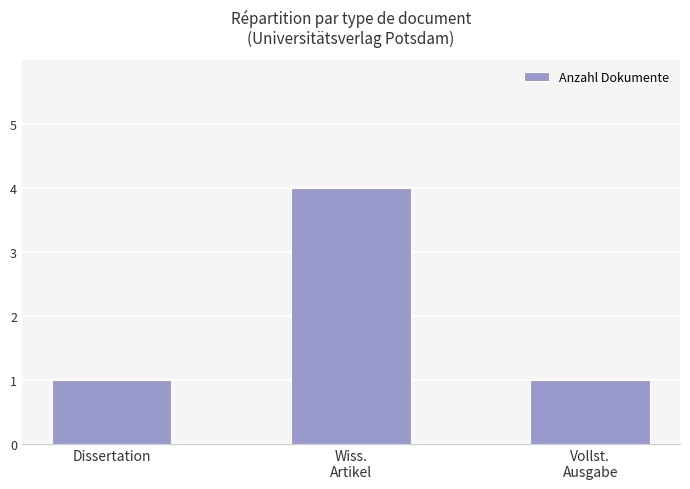

Reading left to right, transcribe all the data shown in this chart.

Dissertation=1	Wiss.
Artikel=4	Vollst.
Ausgabe=1